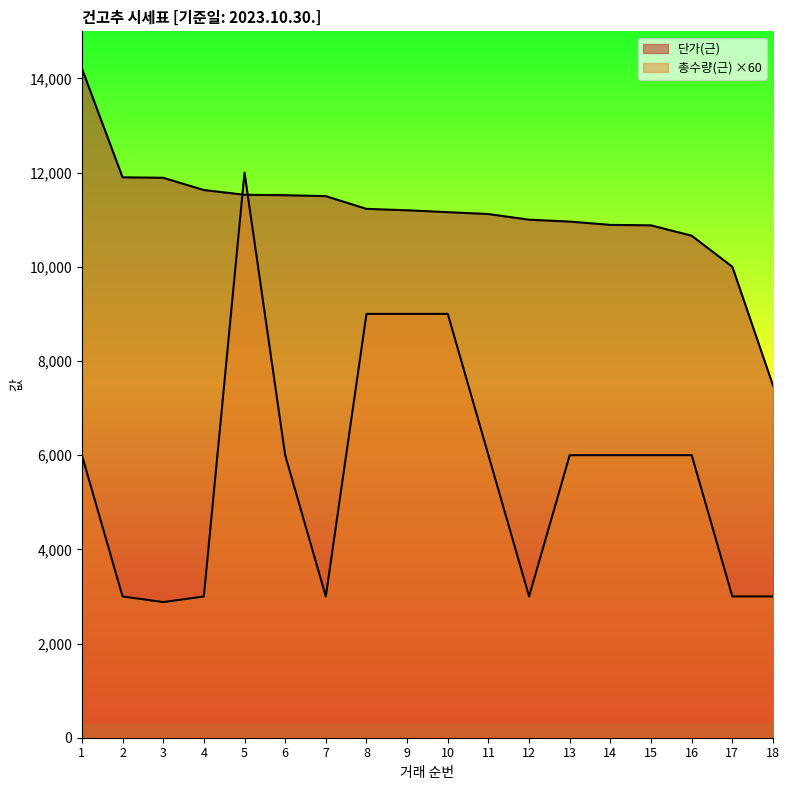

What is the total value across all series at 17?

13000